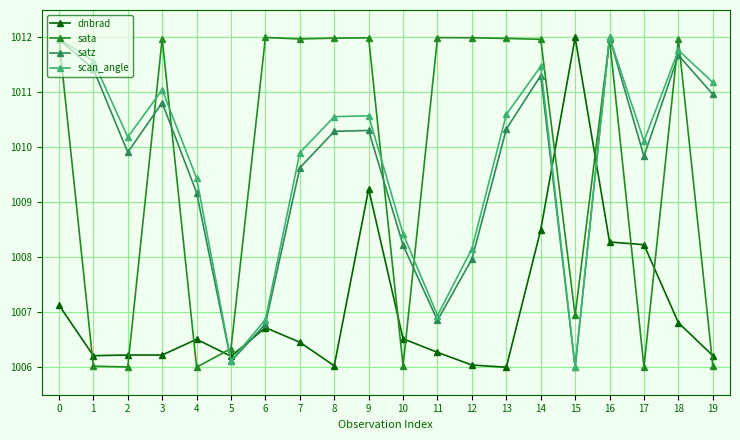

How many lines are shown in the chart?

4